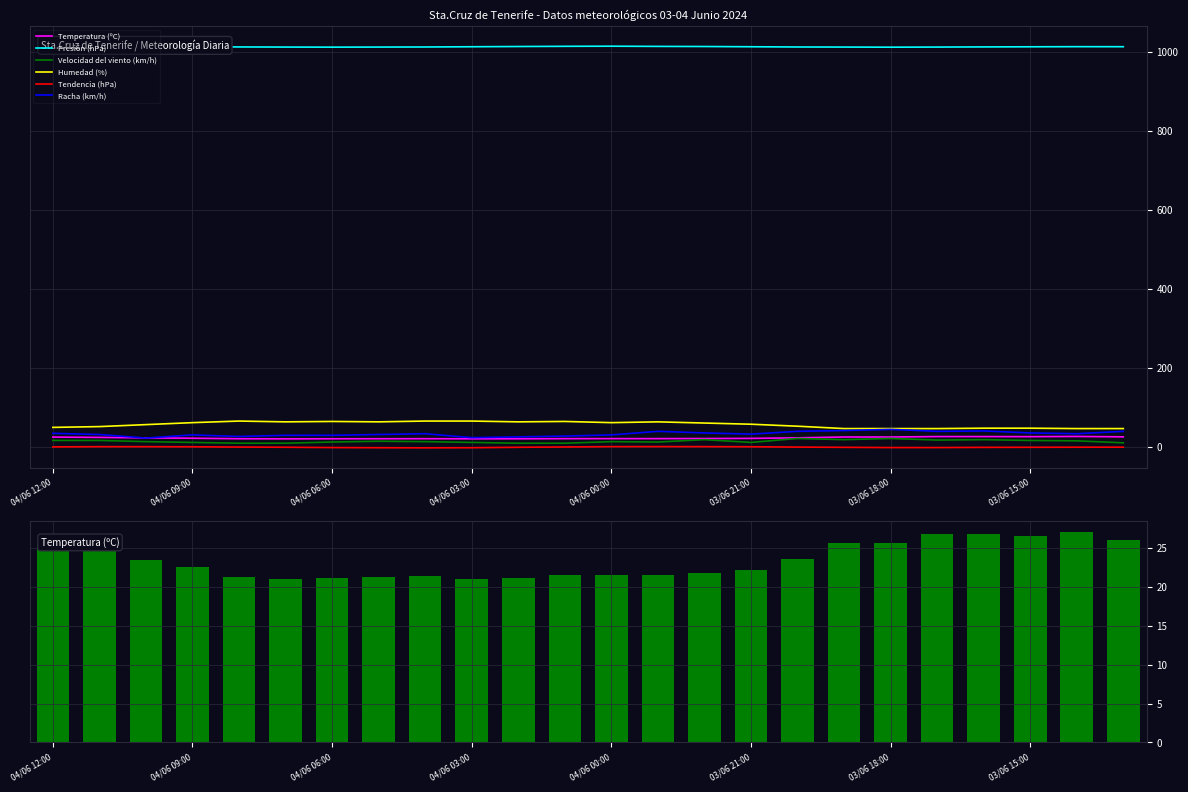

Which series has the widest spread of values?

Racha (km/h)